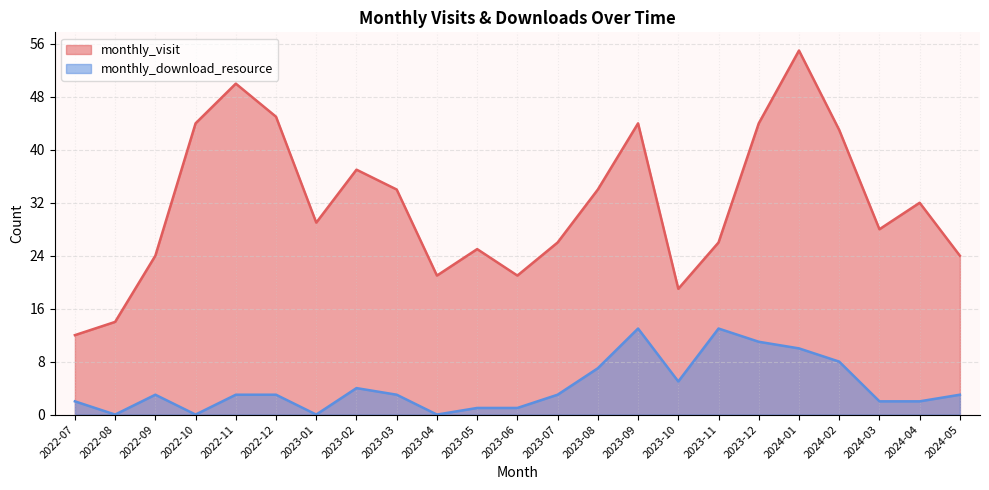

Is it true that monthly_download_resource equals 0 at 2023-01?

True